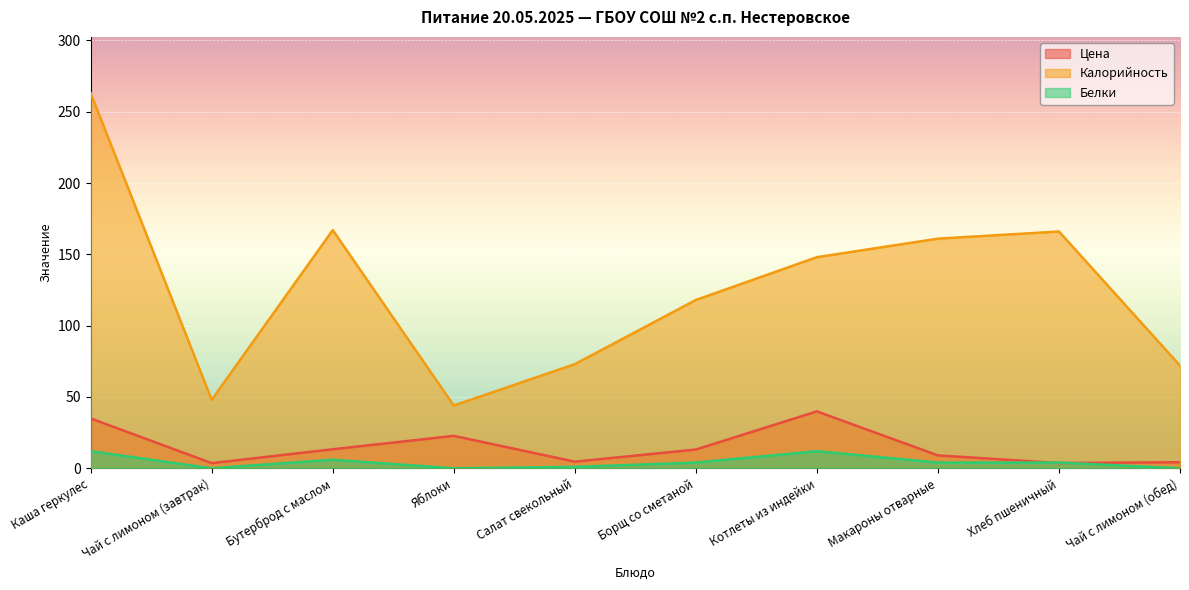

True or false: Белки has a value of 4.0 at Хлеб пшеничный.

True